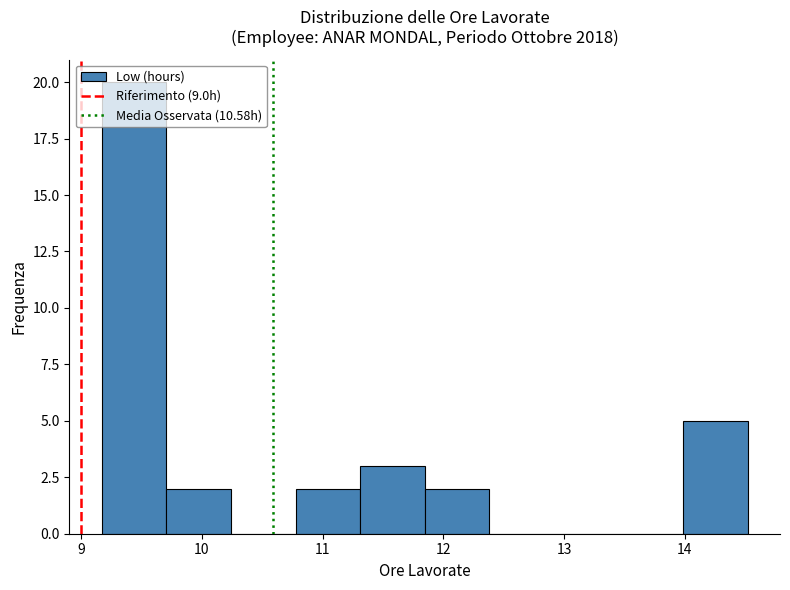

How tall is the bar that spans 11.8 to 12.4 on the x-axis? Neither the bar edges nor the heights are printed on the chart, so give them approximately, as read against the axes.

2